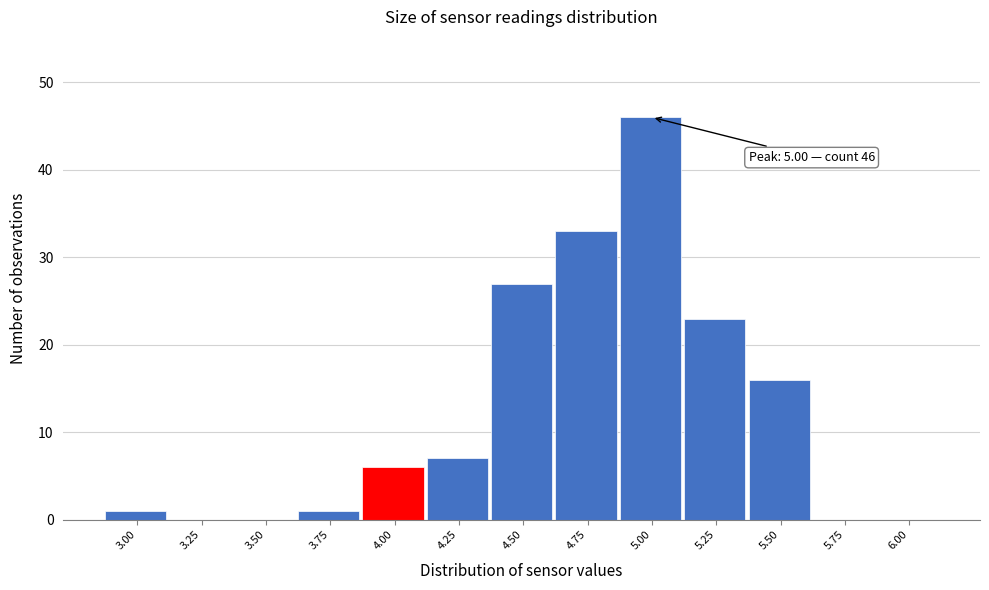

Reading left to right, transcribe all the data shown in this chart.

3.00=1	3.25=0	3.50=0	3.75=1	4.00=6	4.25=7	4.50=27	4.75=33	5.00=46	5.25=23	5.50=16	5.75=0	6.00=0